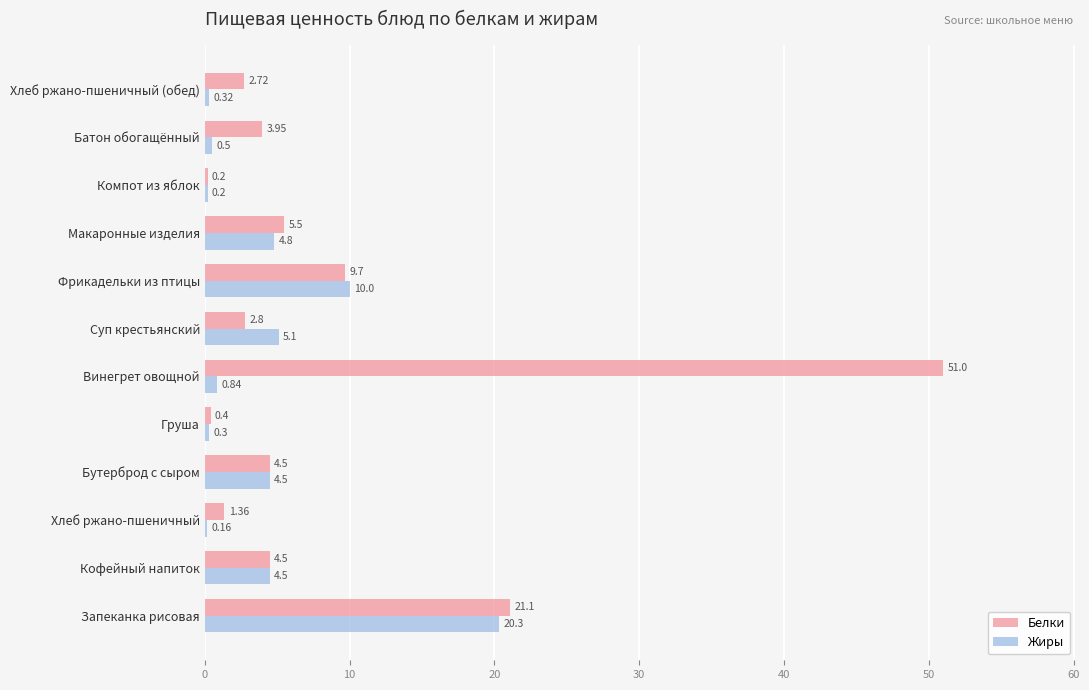

Which series has the largest total across all categories?

Белки